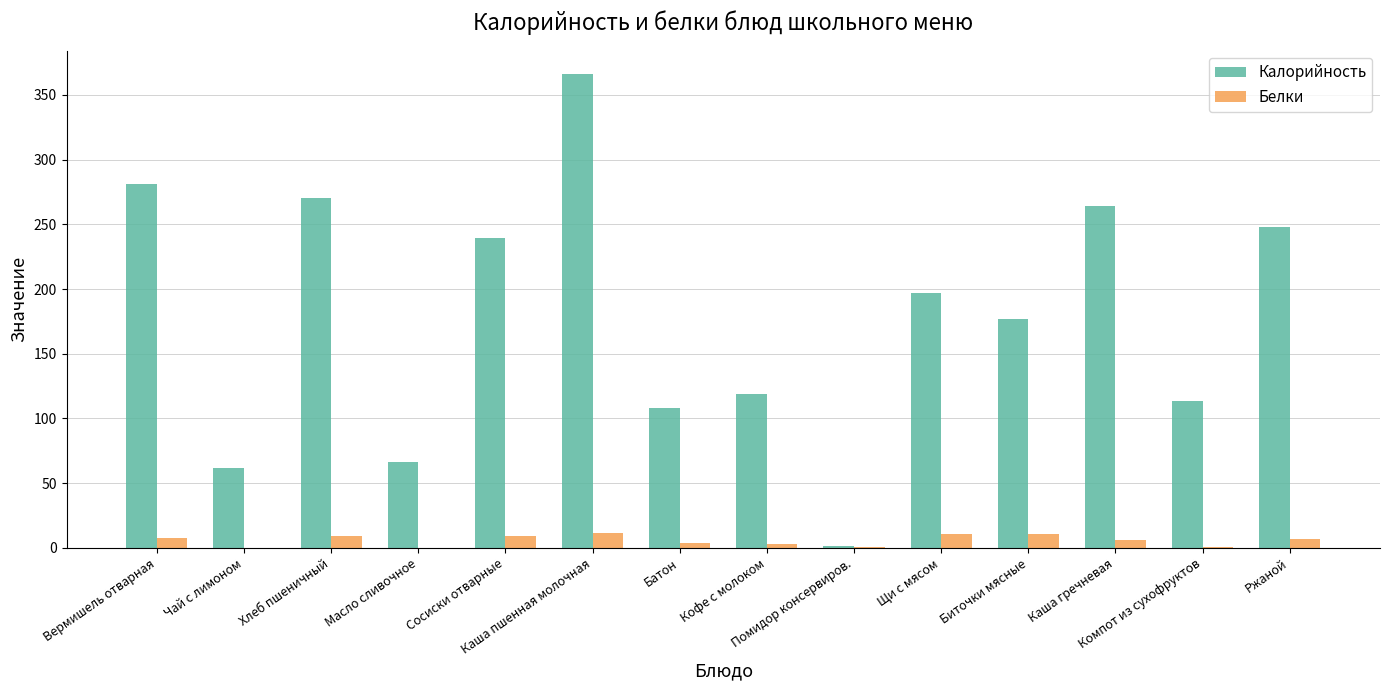

How many categories are shown in the chart?

14